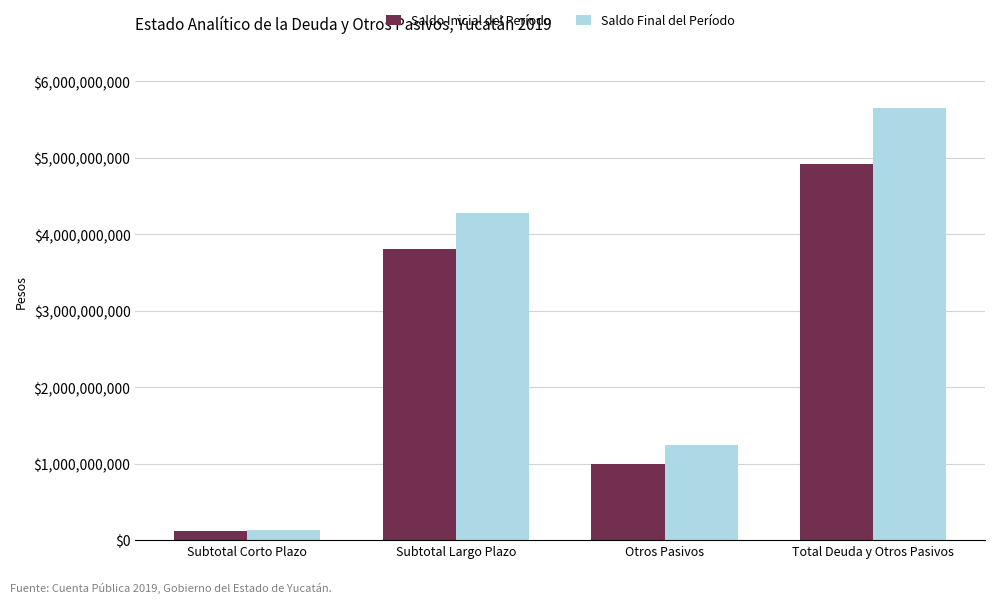

Is it true that Saldo Inicial del Período equals 4916232850.5 at Total Deuda y Otros Pasivos?

True